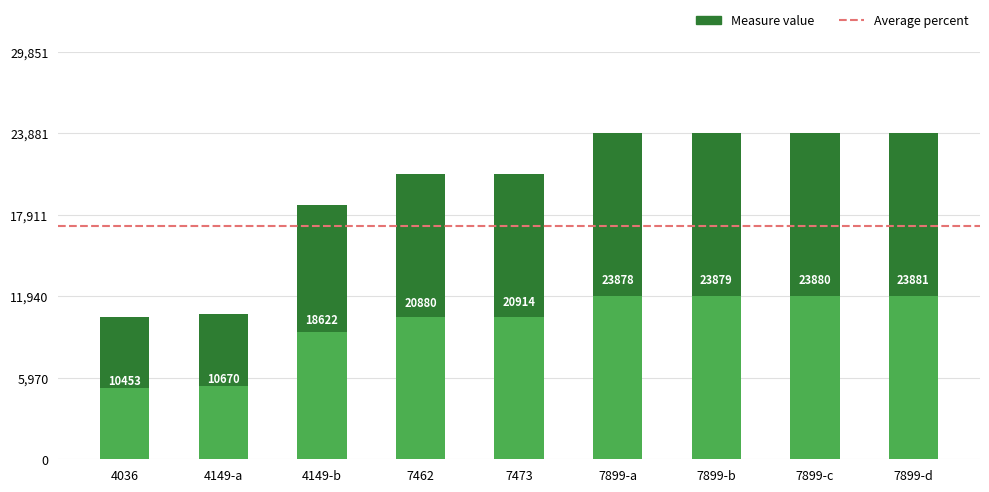

Does the chart contain stacked bars?

No